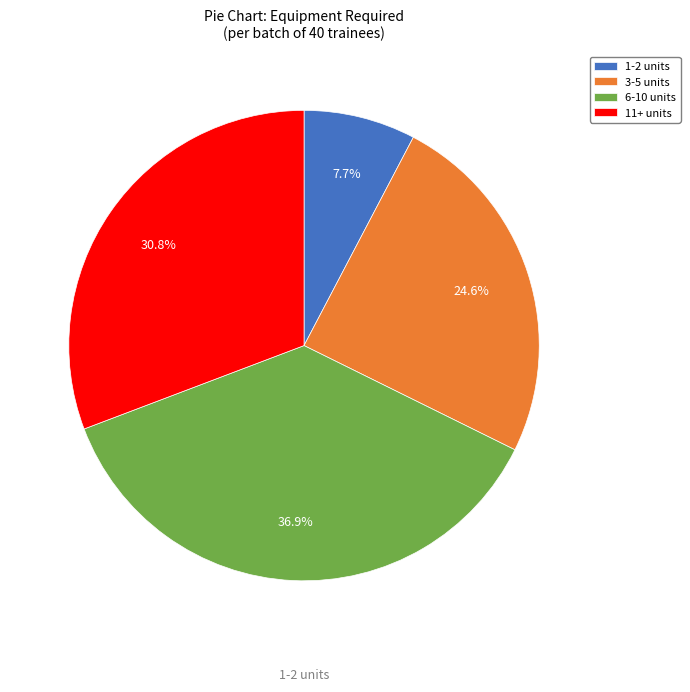

Which category has the smallest portion of the pie?

1-2 units